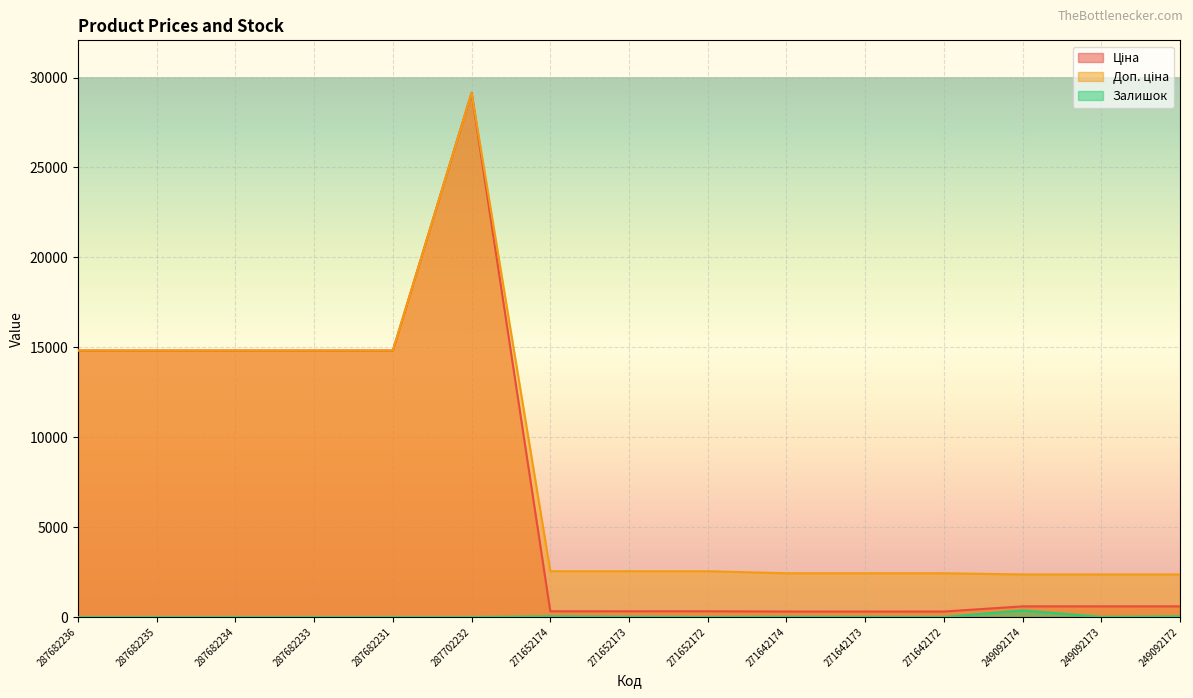

How many positive values does the Залишок series have?

9